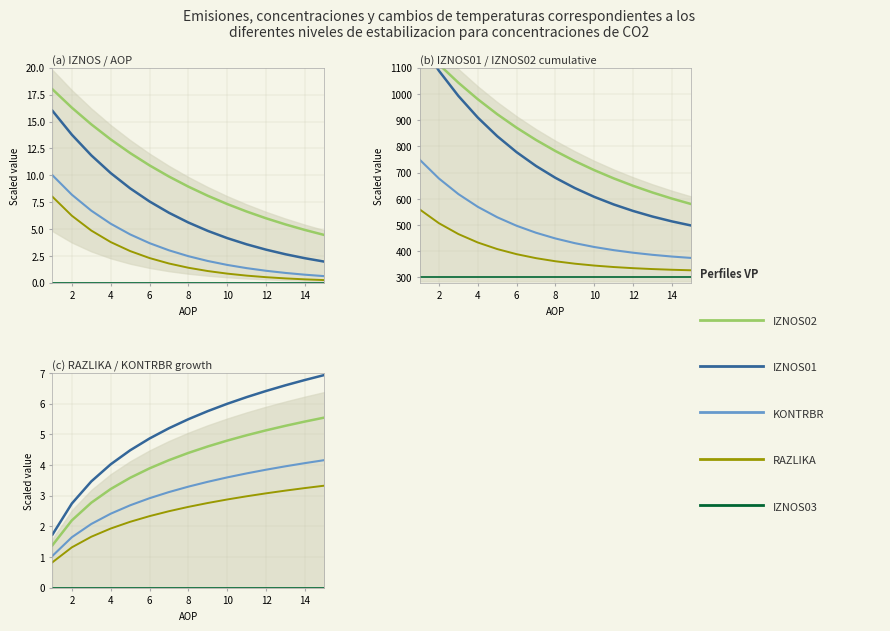

What is the sum of the KONTRBR values at 12 and 4?

6.0